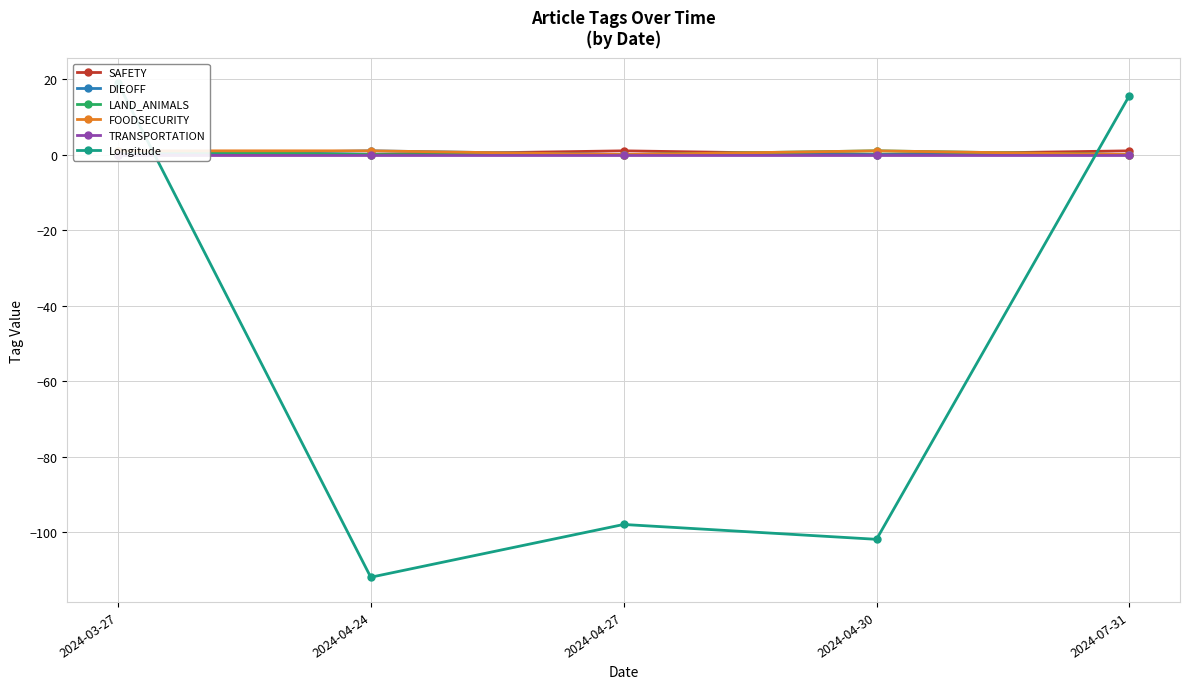

True or false: Longitude and FOODSECURITY intersect in this chart.

True